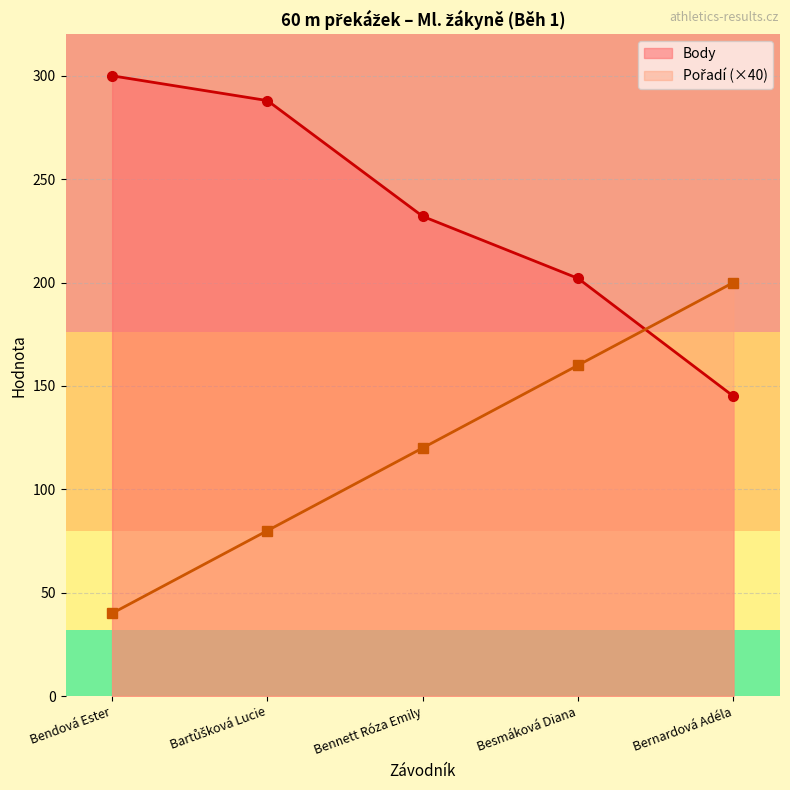

Reading left to right, transcribe all the data shown in this chart.

Pořadí: Bendová Ester=40	Bartůšková Lucie=80	Bennett Róza Emily=120	Besmáková Diana=160	Bernardová Adéla=200
Body: Bendová Ester=300	Bartůšková Lucie=288	Bennett Róza Emily=232	Besmáková Diana=202	Bernardová Adéla=145